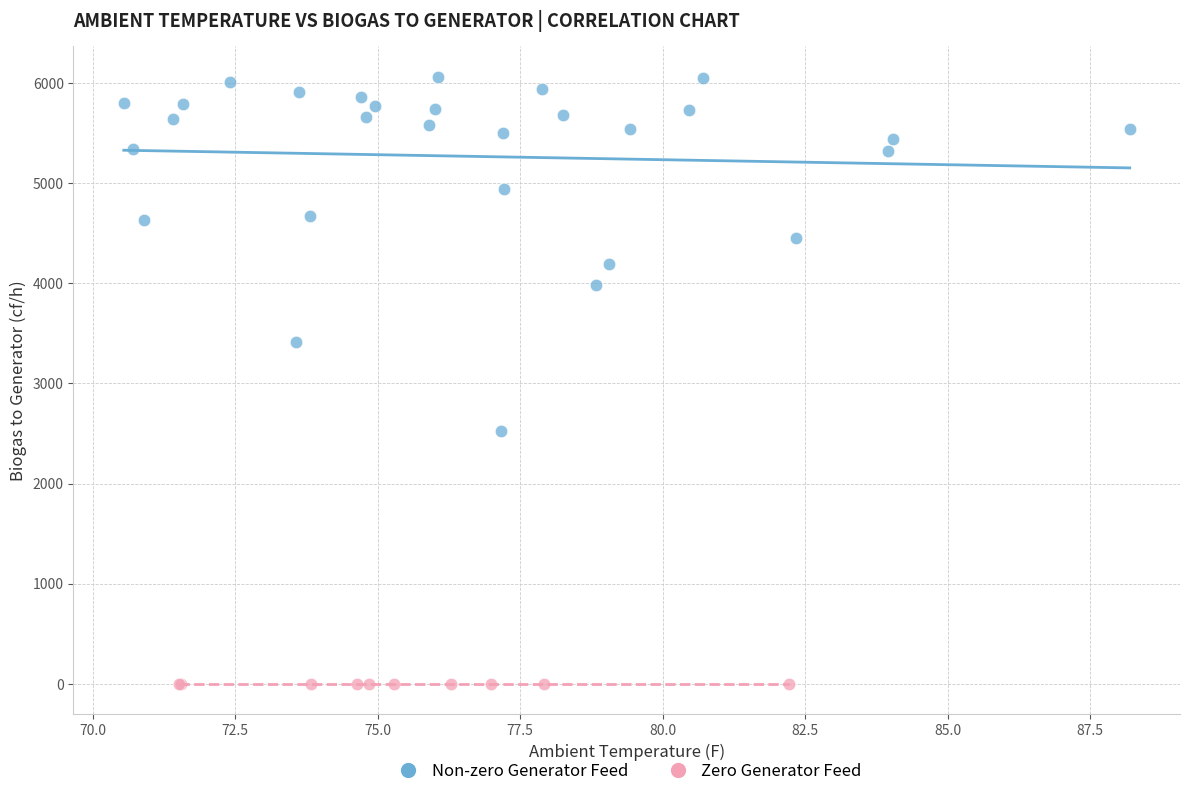

Which series reaches the minimum Y coordinate?

Zero Generator Feed